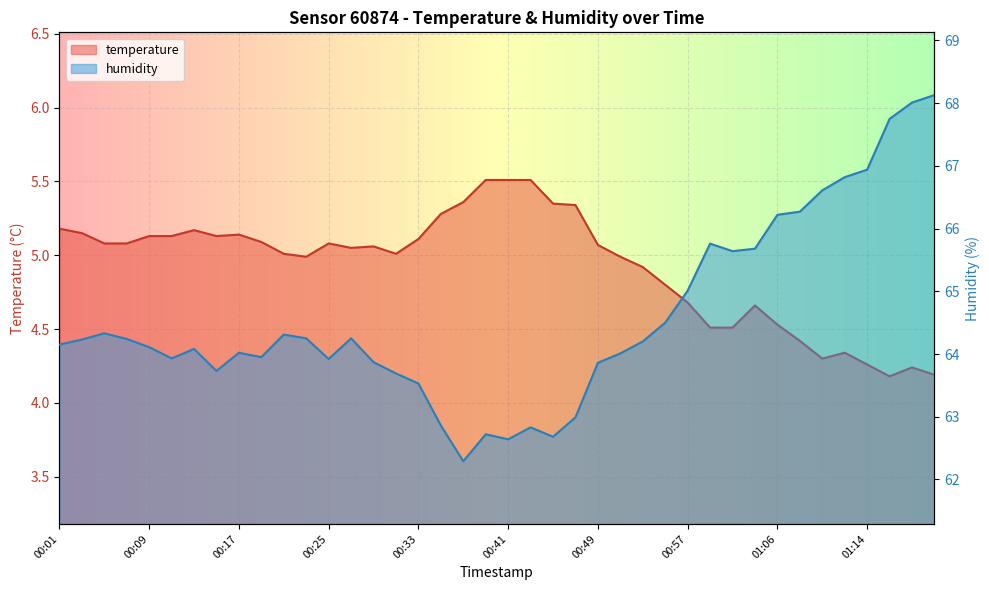

True or false: temperature has more than 0 interior local peaks.

True